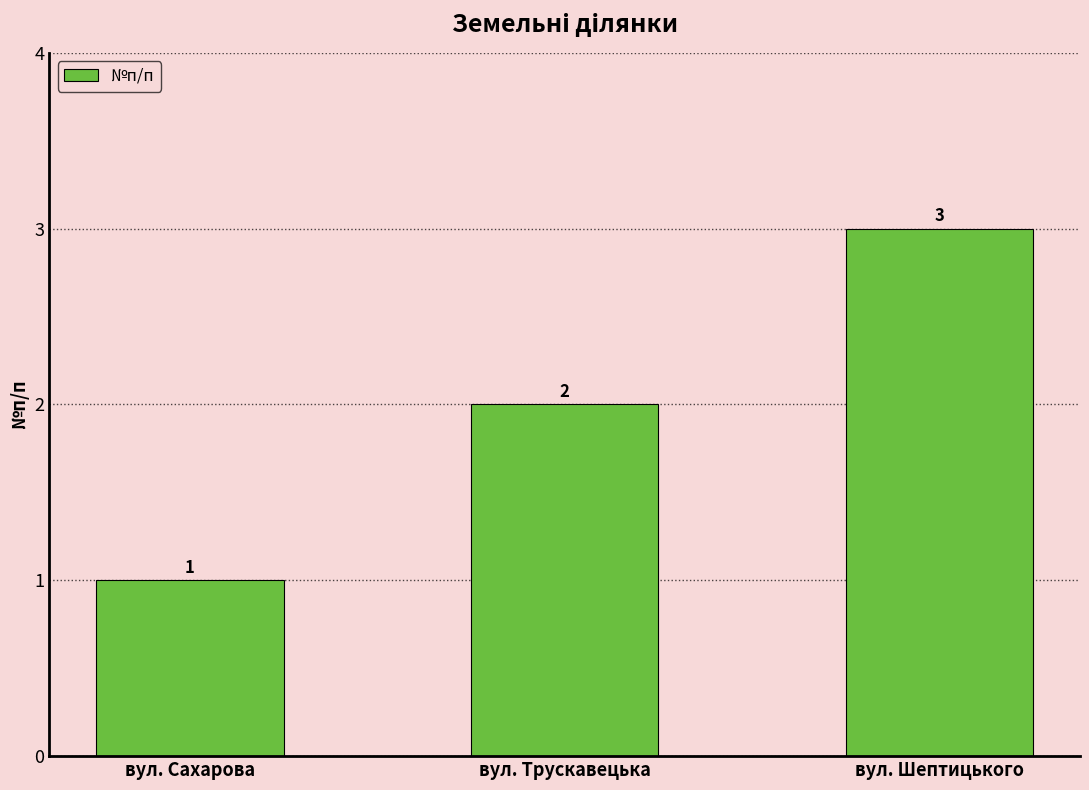

How many series are shown in this chart?

1